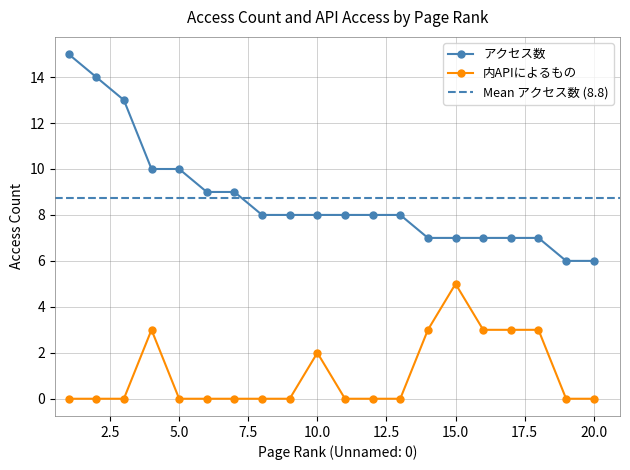

Reading left to right, transcribe all the data shown in this chart.

アクセス数: 1=15	2=14	3=13	4=10	5=10	6=9	7=9	8=8	9=8	10=8	11=8	12=8	13=8	14=7	15=7	16=7	17=7	18=7	19=6	20=6
内APIによるもの: 1=0	2=0	3=0	4=3	5=0	6=0	7=0	8=0	9=0	10=2	11=0	12=0	13=0	14=3	15=5	16=3	17=3	18=3	19=0	20=0